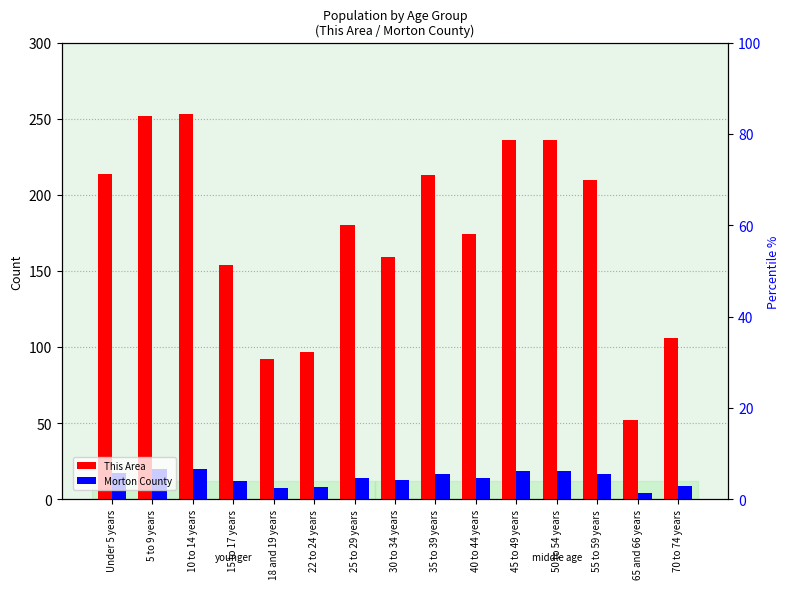

What is the spread (max minus min) of values at 5 to 9 years?

232.1